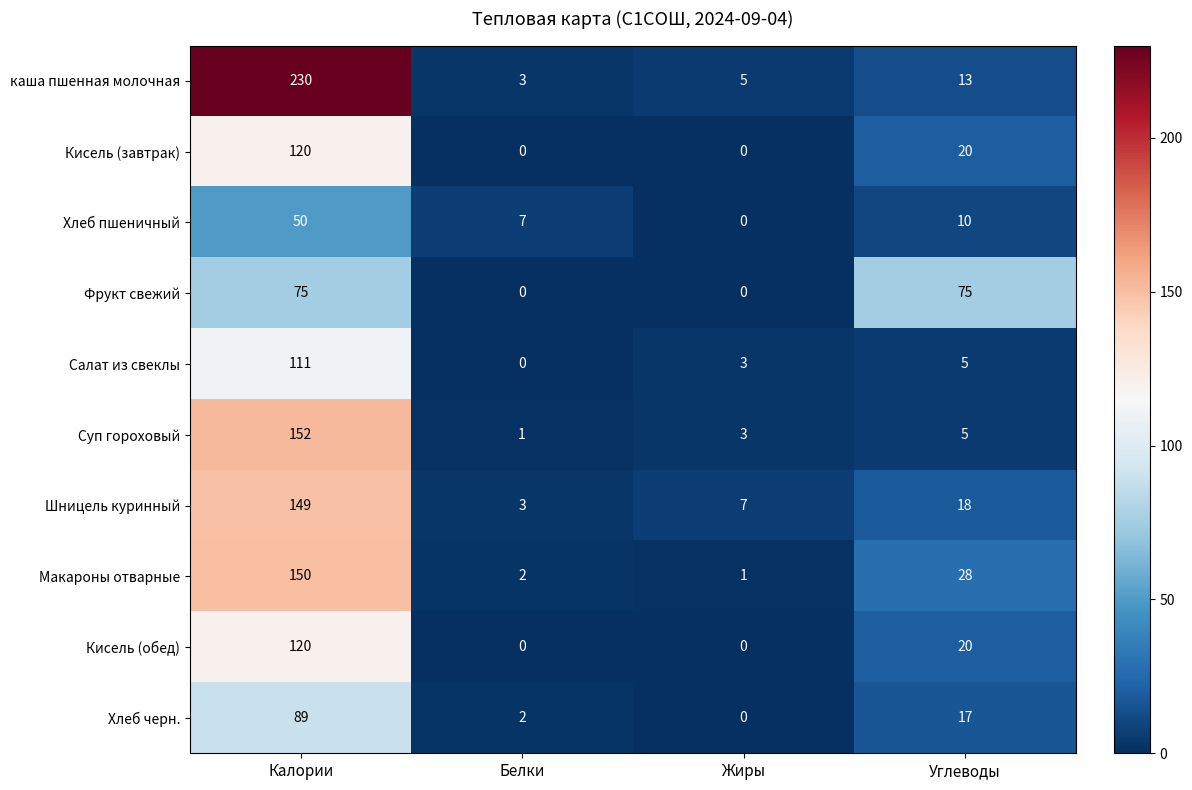

True or false: Кисель (обед) has a value of -73 at Белки.

False